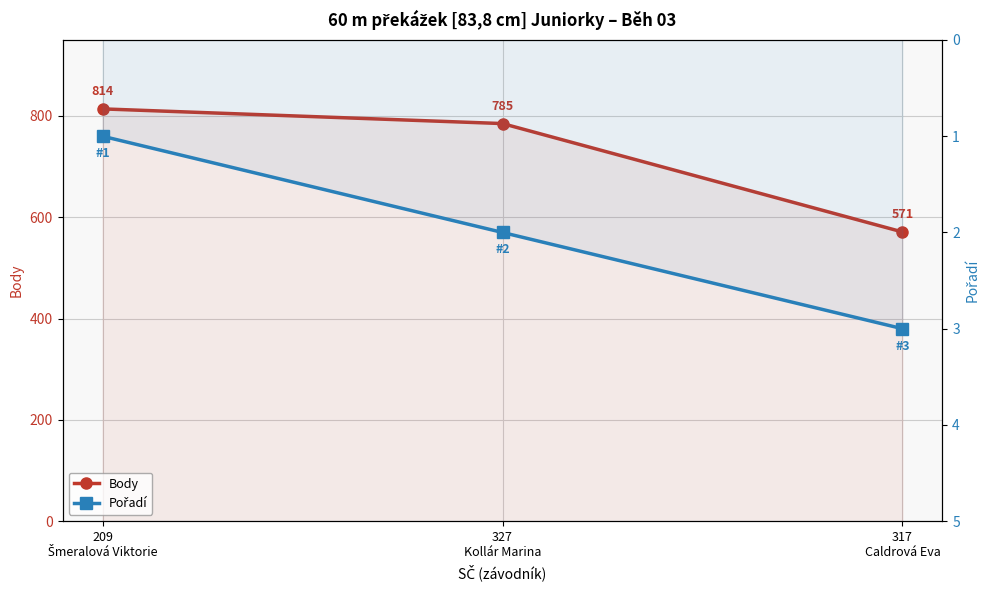

How many series are shown in this chart?

2